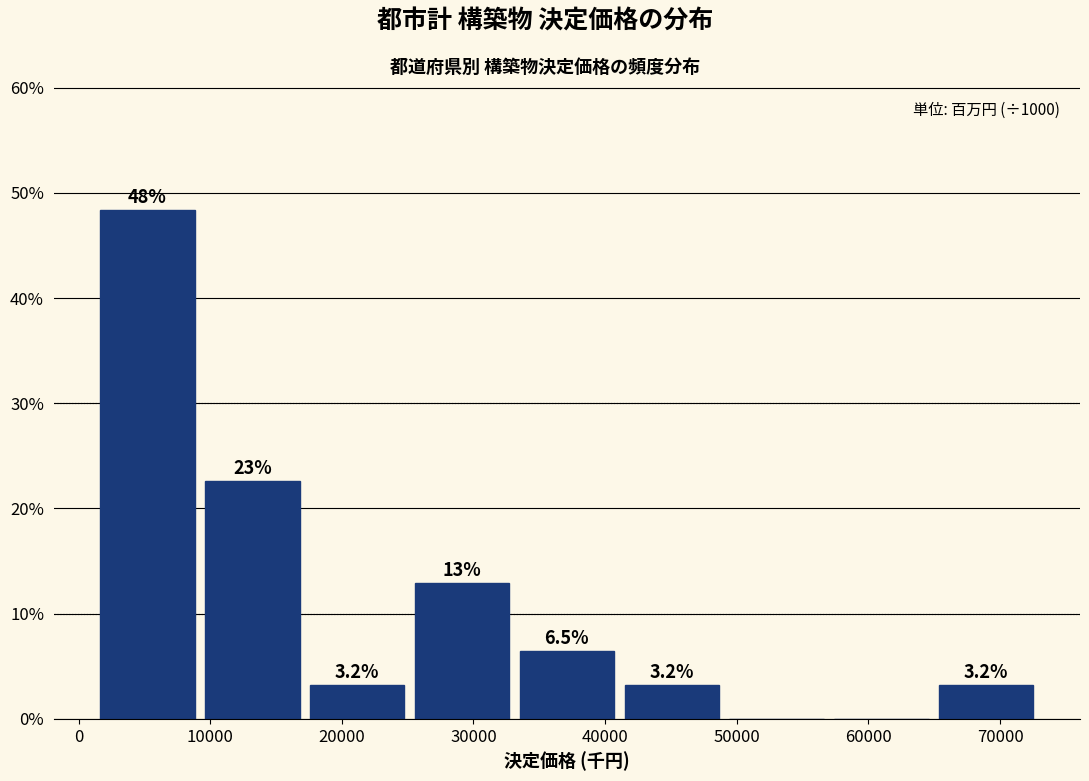

Over which range of the x-axis is the bar tallest?

2000 to 10000